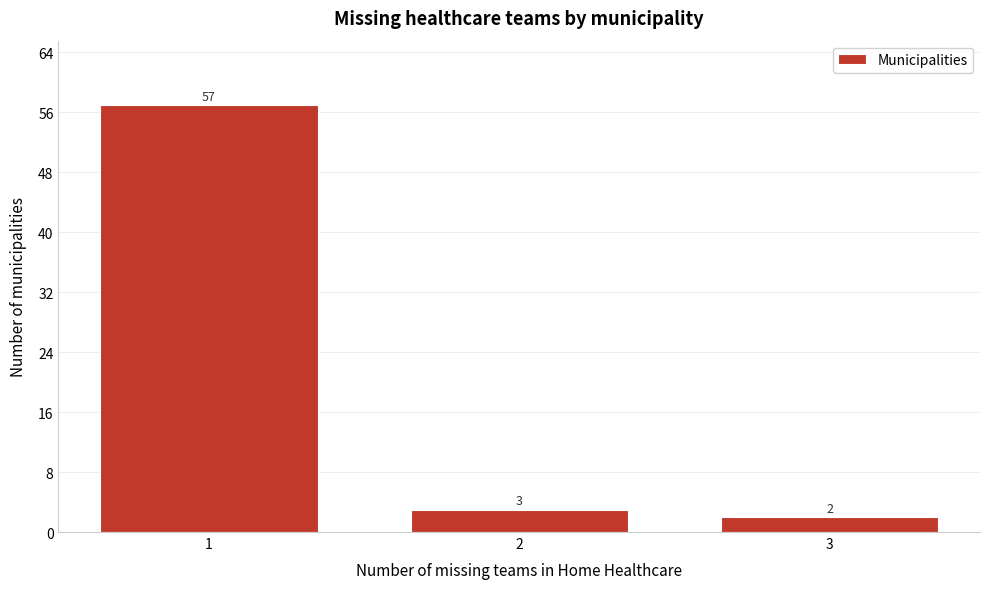

Reading left to right, extract all data points from this chart.

57	3	2